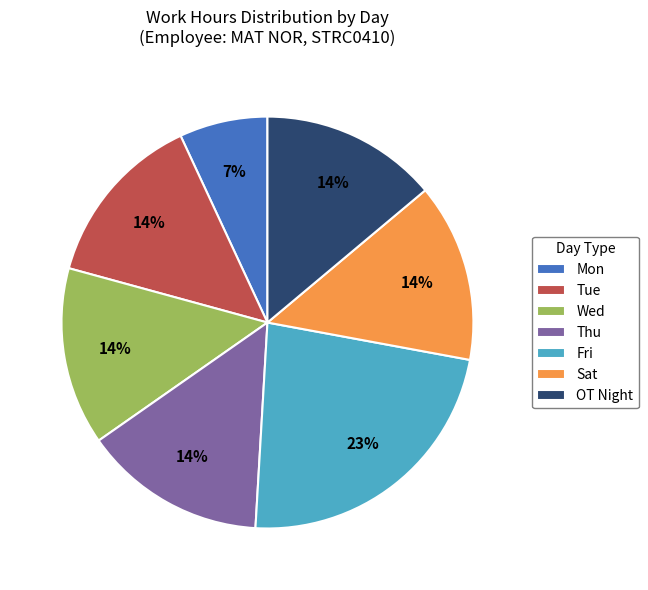

Which slice is the smallest?

Mon